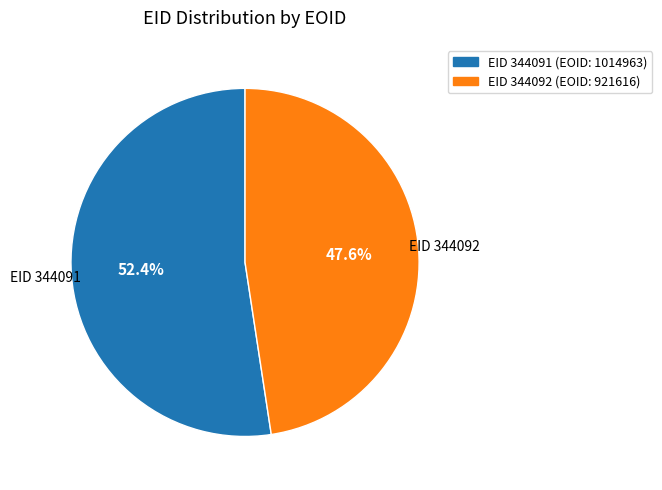

What is the majority slice?

EID 344091